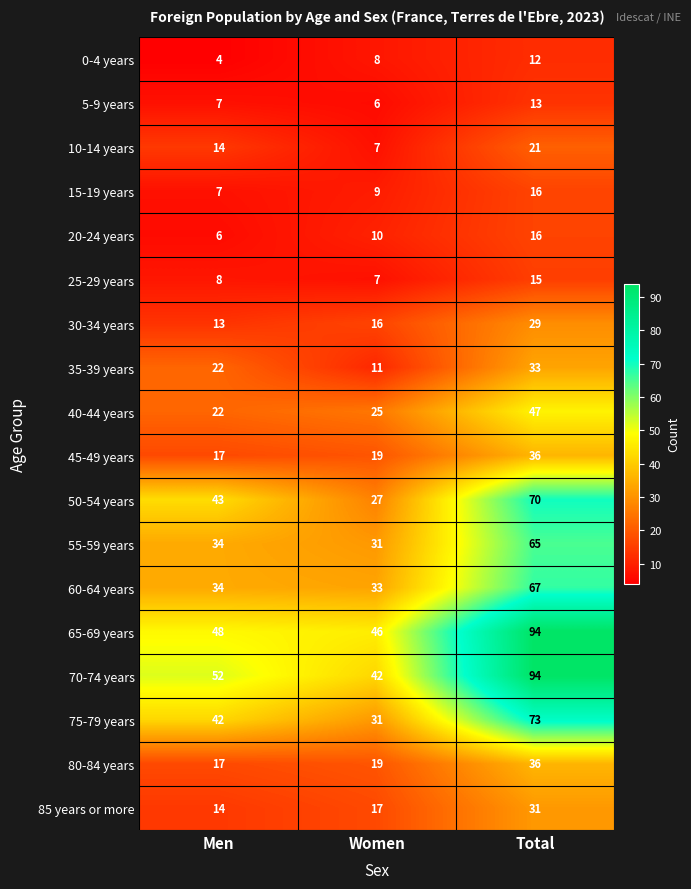

What is the sum of the 5-9 years values at Total and Men?

20